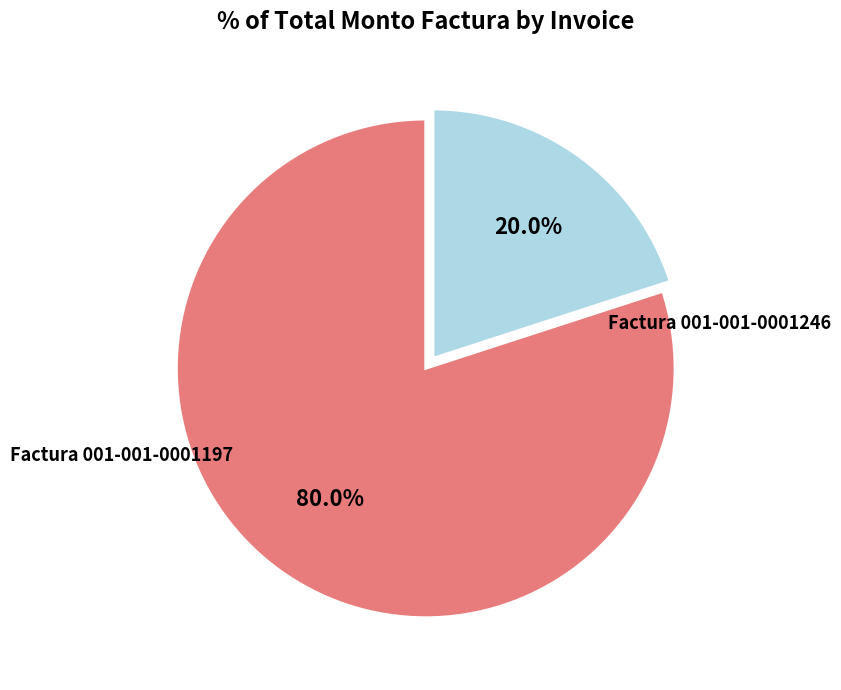

Is there any slice that represents more than half of the pie?

Yes